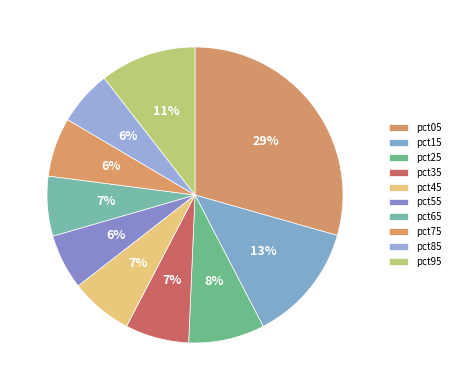

Which slice is the largest?

pct05